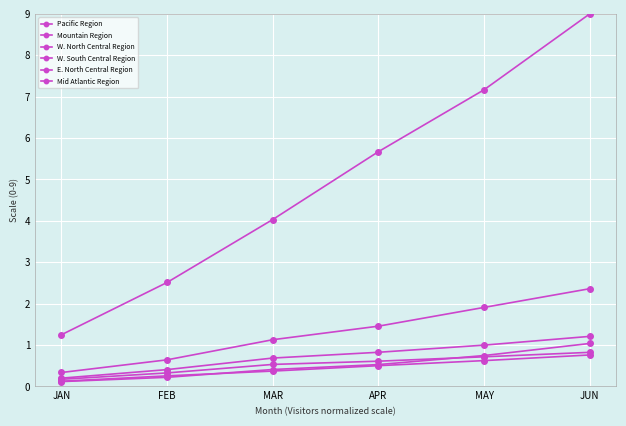

Count the number of categories in the chart.

6